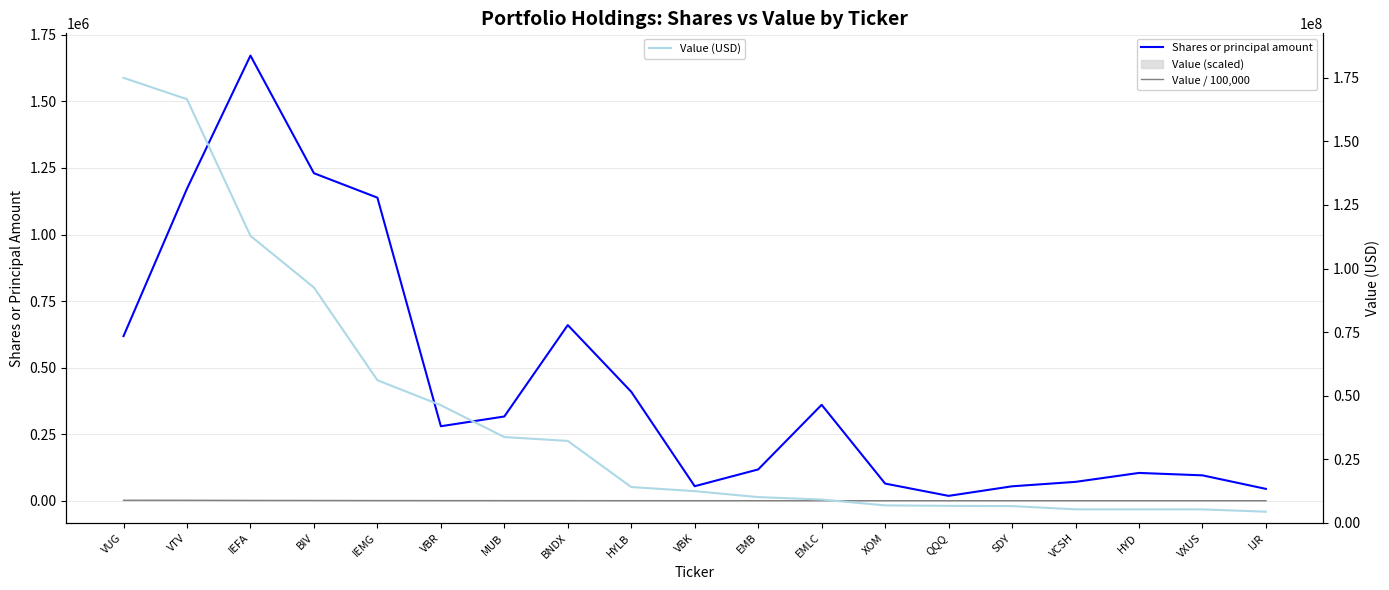

How many data points in Value / 100,000 are above 125?

10